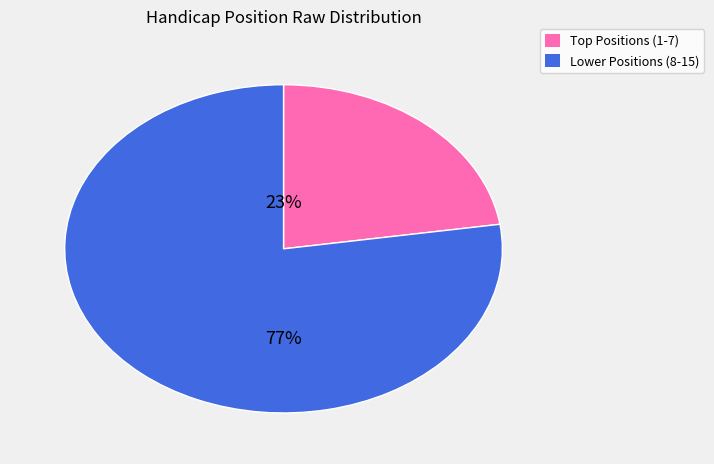

Is there any slice that represents more than half of the pie?

Yes